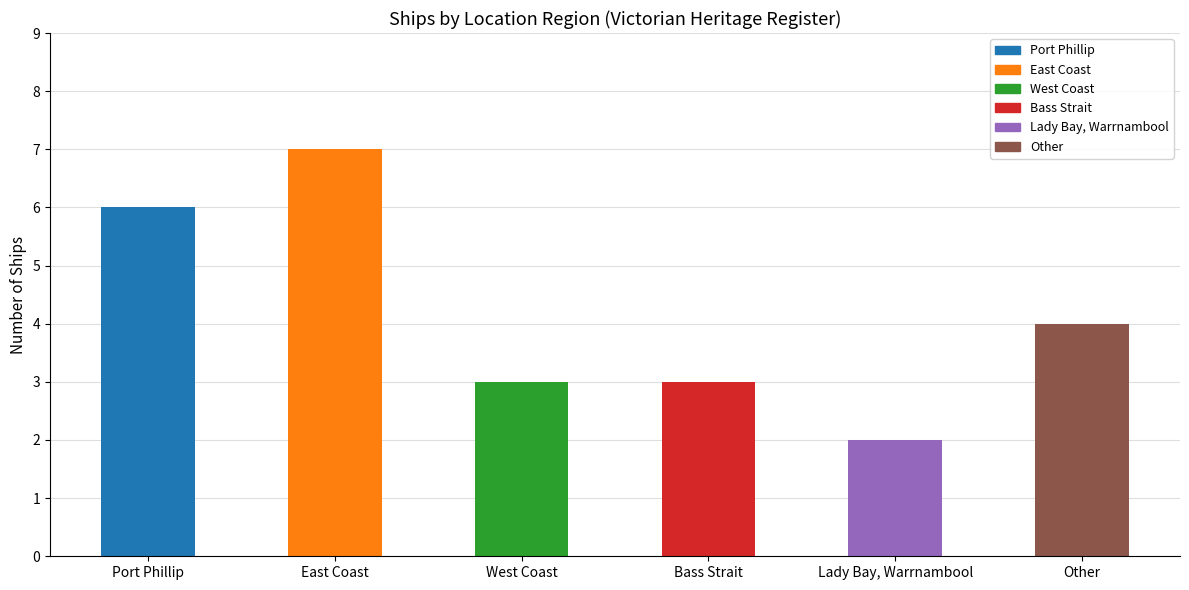

Is it true that the value at Lady Bay, Warrnambool is 3?

False